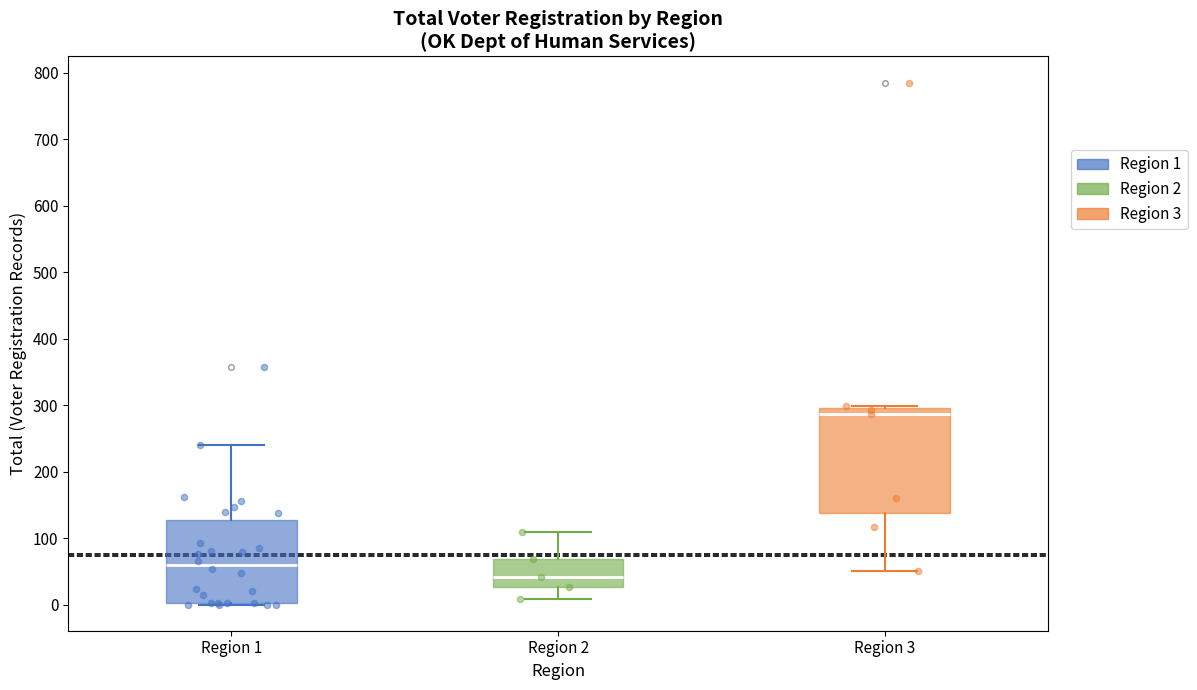

Reading left to right, read every box against the y-axis: the position of its median line, the range the box covers, and the ends of its whiskers. The values are not printed on the chart, so give them approximately, as read against the axis.

Region 1: median 60, box 0 to 130, whiskers 0 to 240
Region 2: median 40, box 30 to 70, whiskers 10 to 110
Region 3: median 290, box 140 to 300, whiskers 50 to 300